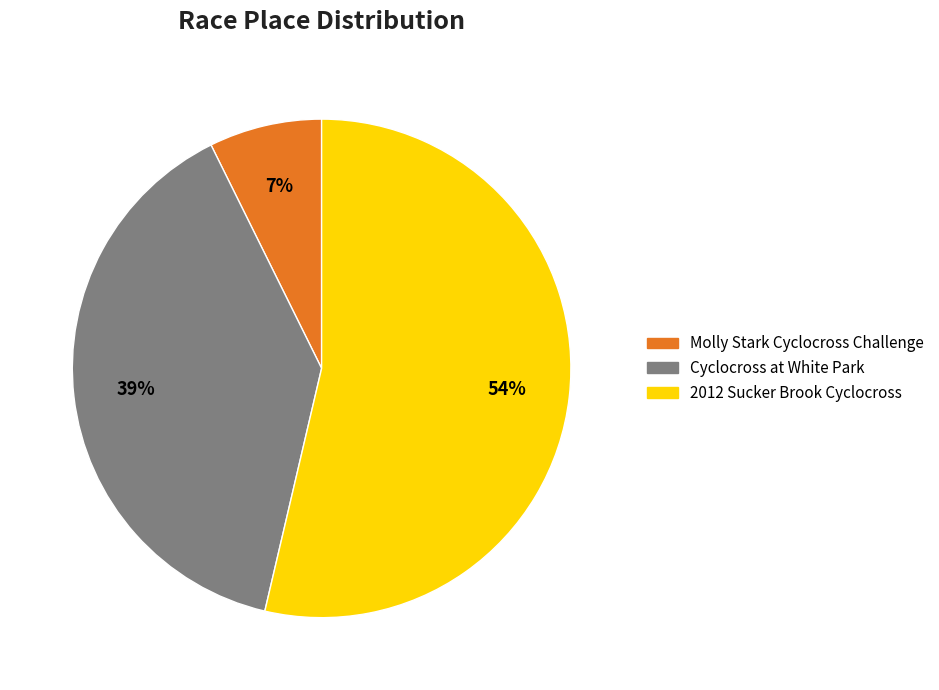

To the nearest percent, what is the combined percentage of Molly Stark Cyclocross Challenge and Cyclocross at White Park?

46%